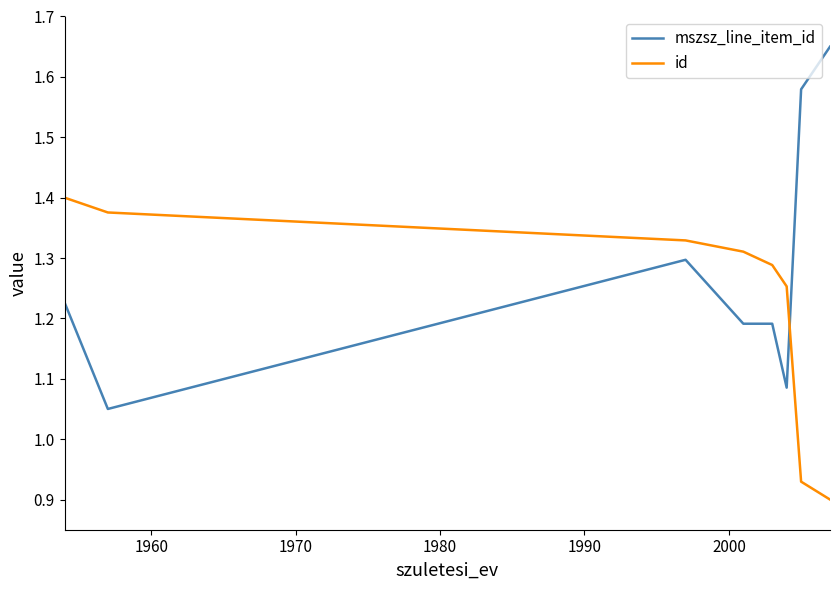

True or false: mszsz_line_item_id and id intersect in this chart.

True